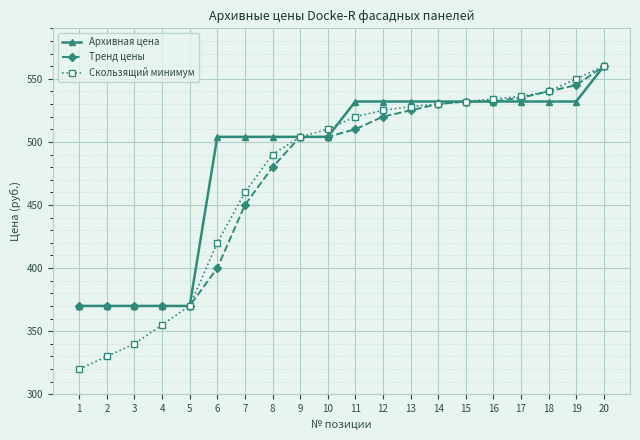

Count the number of data series in this chart.

3